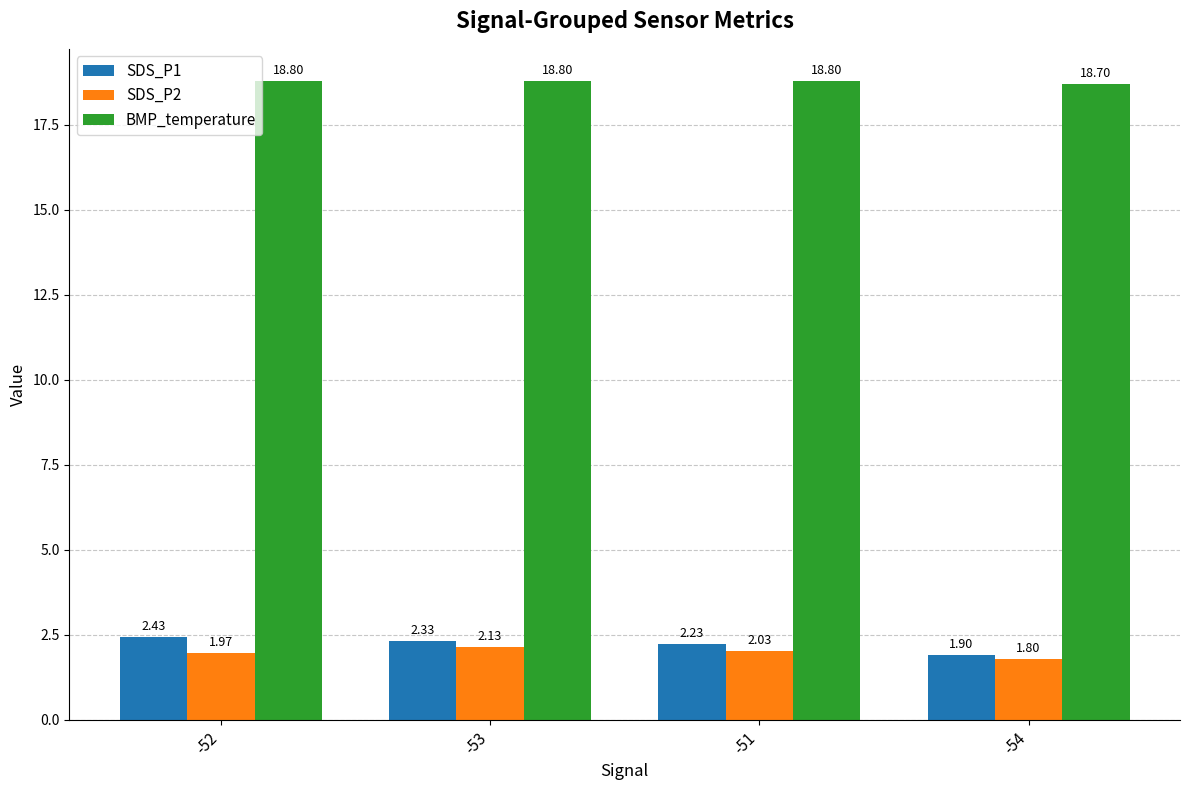

Rank the series by their maximum value, from lowest to highest.

SDS_P2, SDS_P1, BMP_temperature